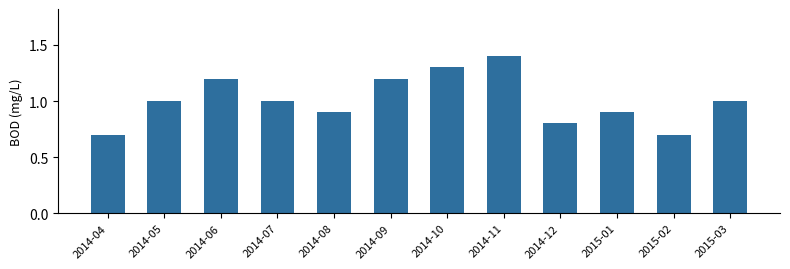

The chart shows a value of 1.2 at 2014-06. True or false?

True